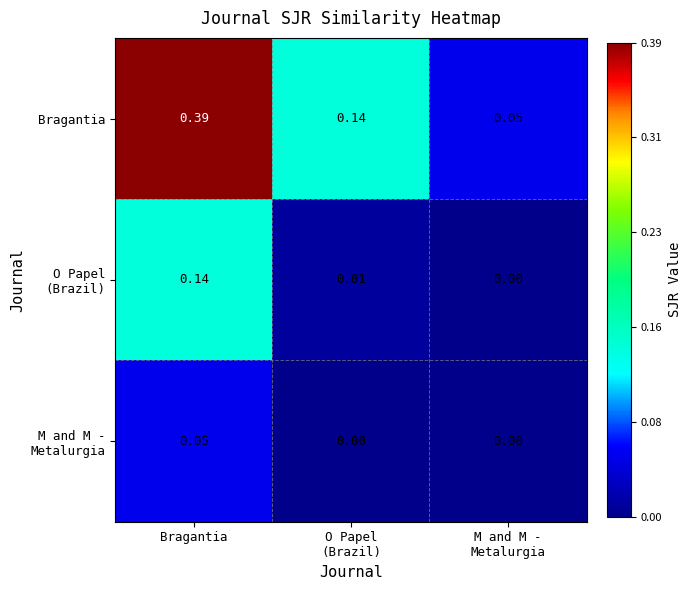

Which series has the largest range (max minus min)?

Bragantia